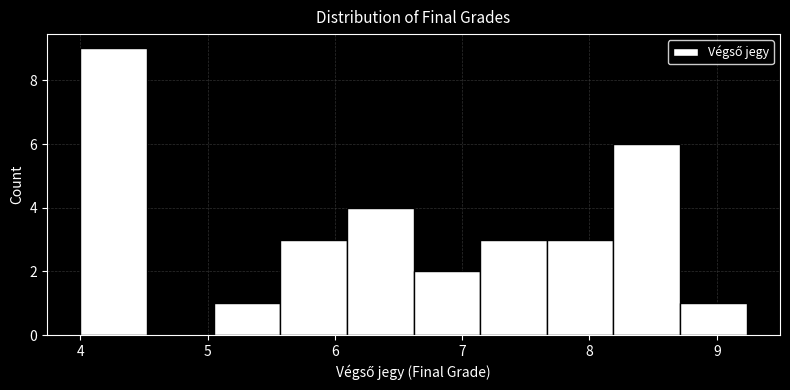

Reading left to right, transcribe this chart: for each bar, give the range it covers on the x-axis and its height. Neither the bar edges nor the heights are printed on the chart, so give them approximately, as read against the axes.

4.0 to 4.5: 9
4.5 to 5.0: 0
5.0 to 5.6: 1
5.6 to 6.1: 3
6.1 to 6.6: 4
6.6 to 7.1: 2
7.1 to 7.7: 3
7.7 to 8.2: 3
8.2 to 8.7: 6
8.7 to 9.2: 1